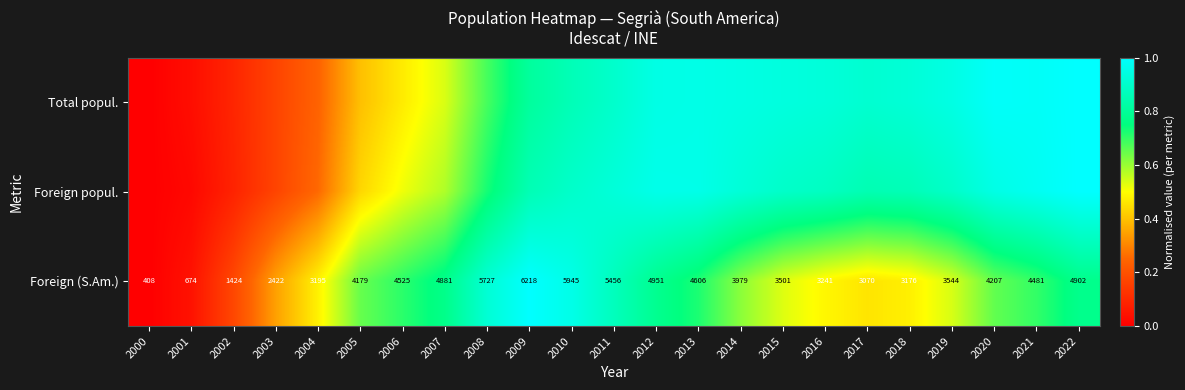

Rank the series by their maximum value, from lowest to highest.

Foreign (S.Am.), Foreign popul., Total popul.